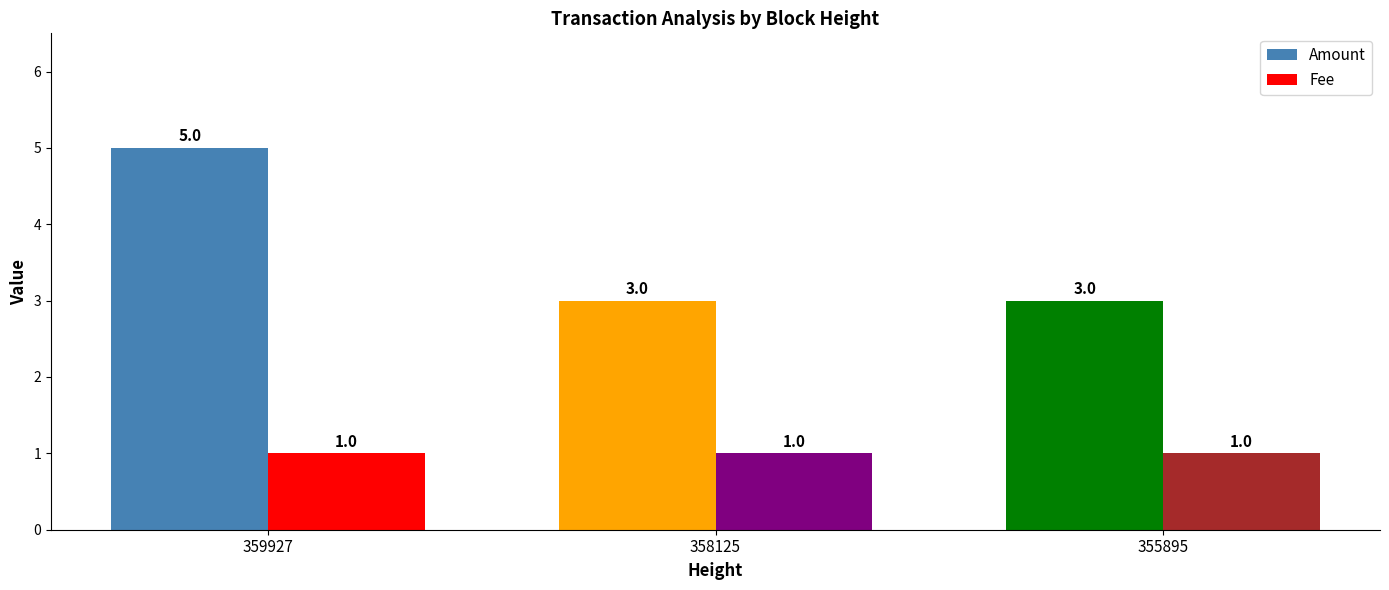

Is it true that Amount equals 2 at 359927?

False